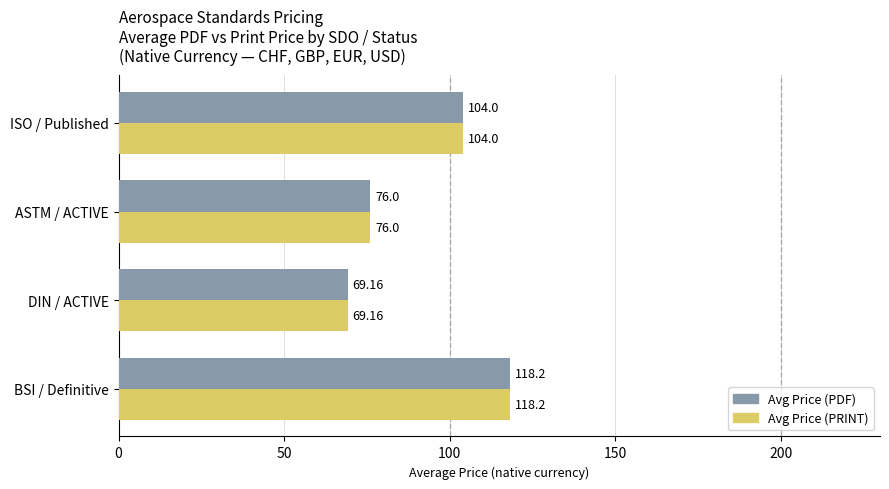

Where is Avg Price (PRINT) nearest to the value 93?

ISO / Published